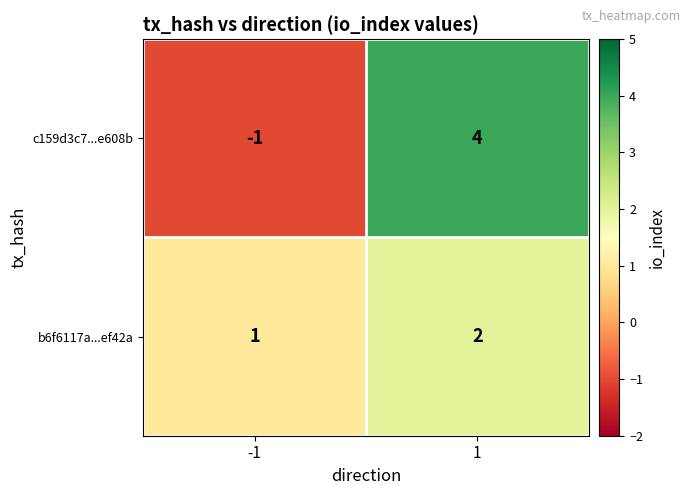

Reading left to right, transcribe all the data shown in this chart.

c159d3c7...e608b: -1	4
b6f6117a...ef42a: 1	2